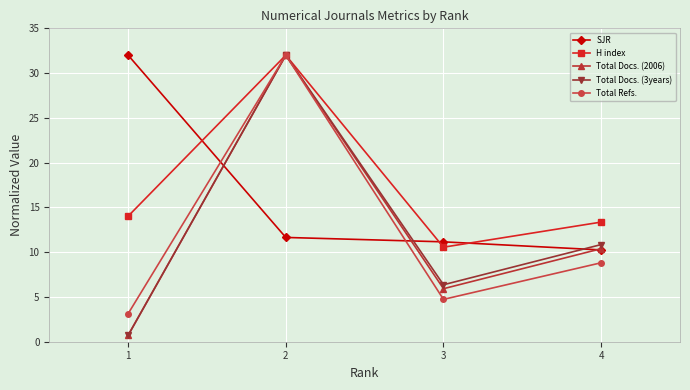

What is the difference between the highest and lowest values at 2?

20.4